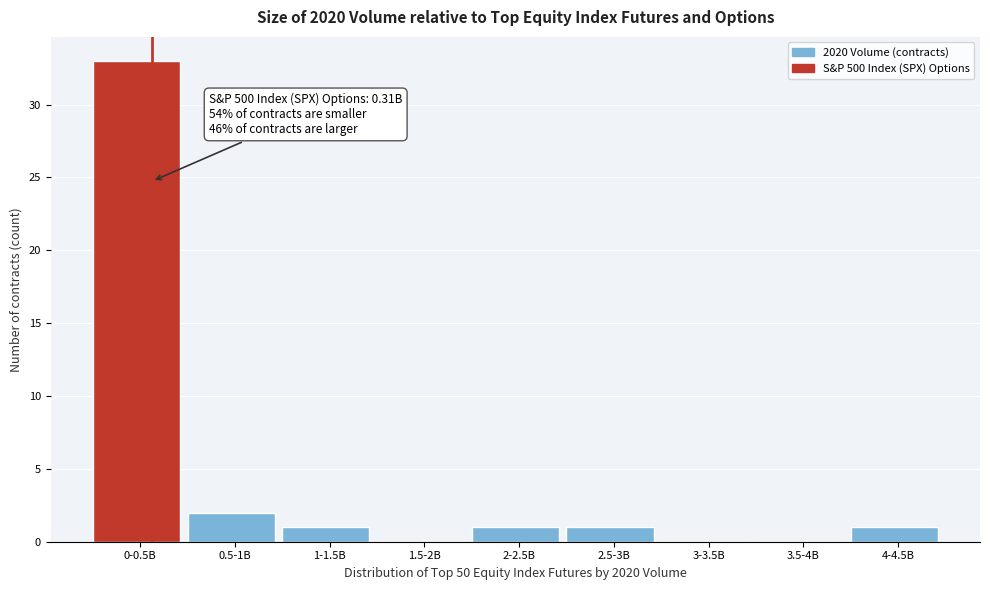

Reading left to right, transcribe all the data shown in this chart.

0-0.5B=33	0.5-1B=2	1-1.5B=1	1.5-2B=0	2-2.5B=1	2.5-3B=1	3-3.5B=0	3.5-4B=0	4-4.5B=1